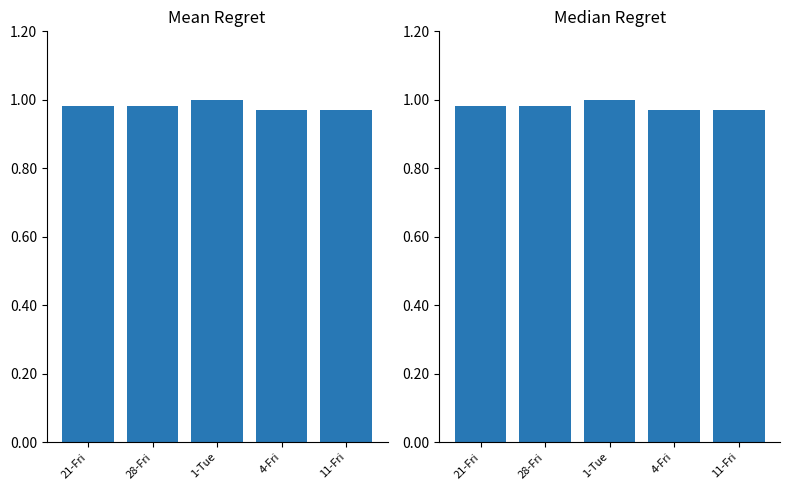

Where is Low (normalized median) nearest to the value 0?

11-Fri